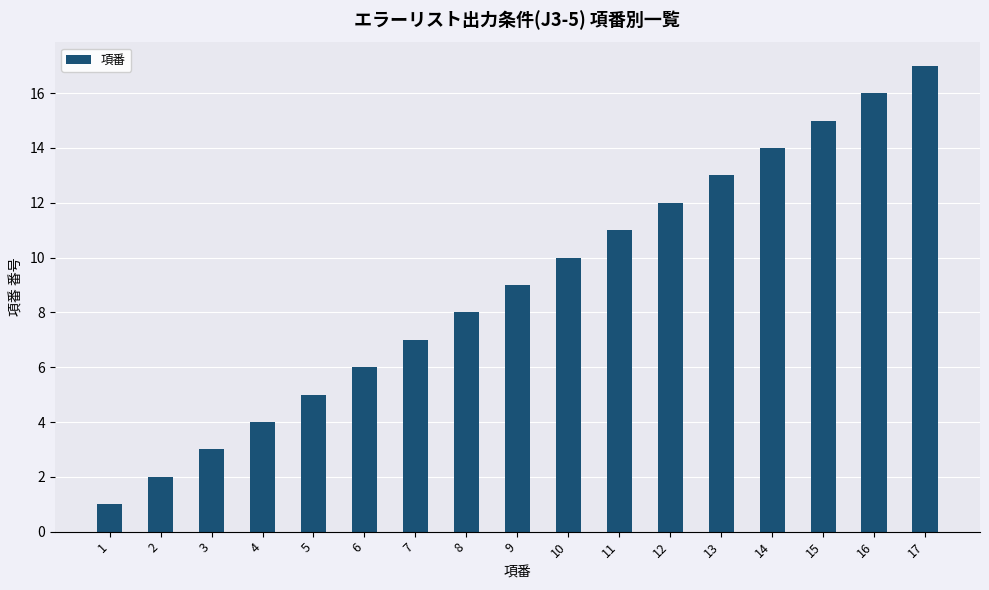

Which category has the lowest value across all series?

1